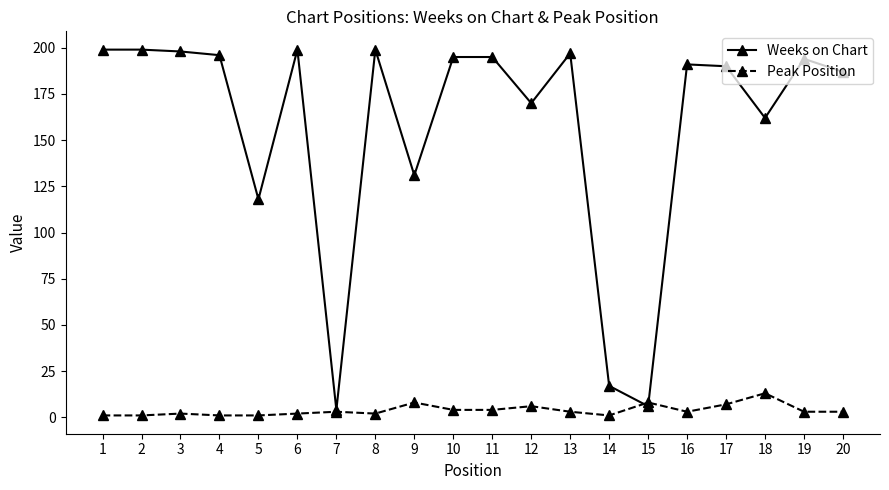

True or false: Peak Position has more than 1 points higher than both neighbors.

True